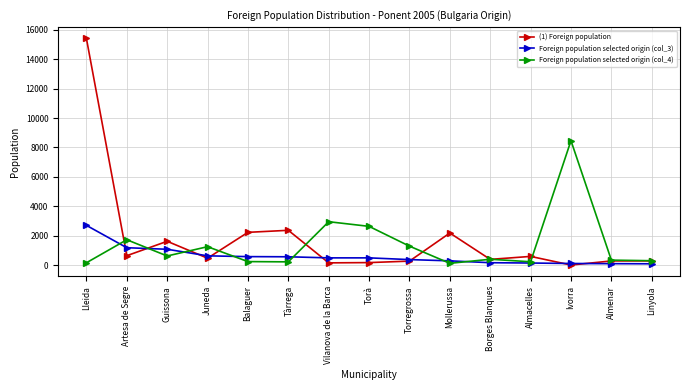

Where is (1) Foreign population nearest to the value 7709?

Tàrrega